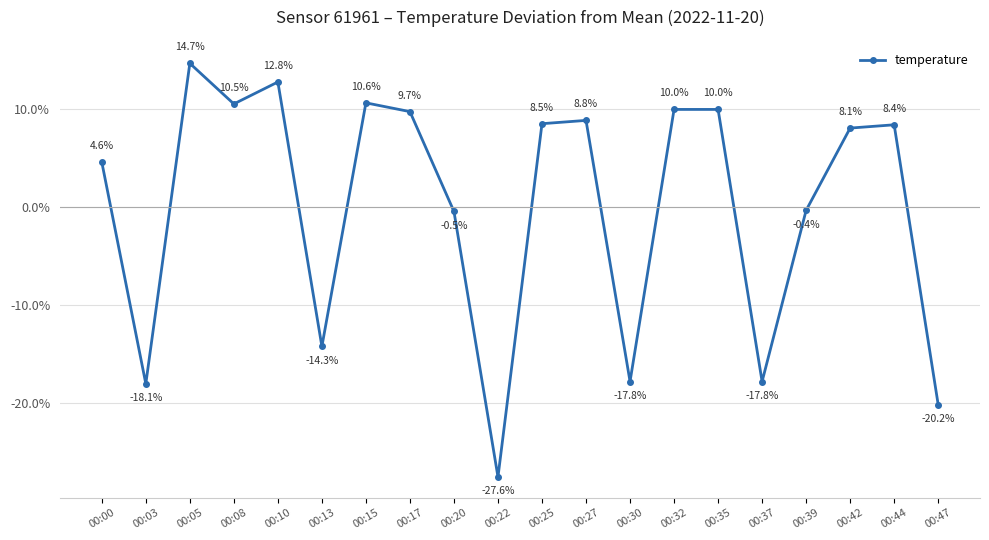

At which category does the data reach its first local peak?

00:05